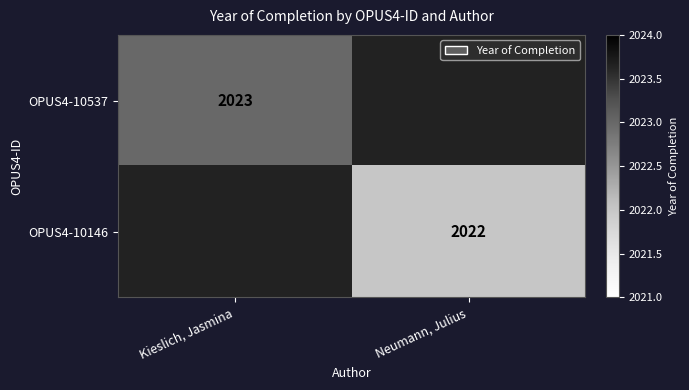

What is the minimum value shown in the chart?

2022.0